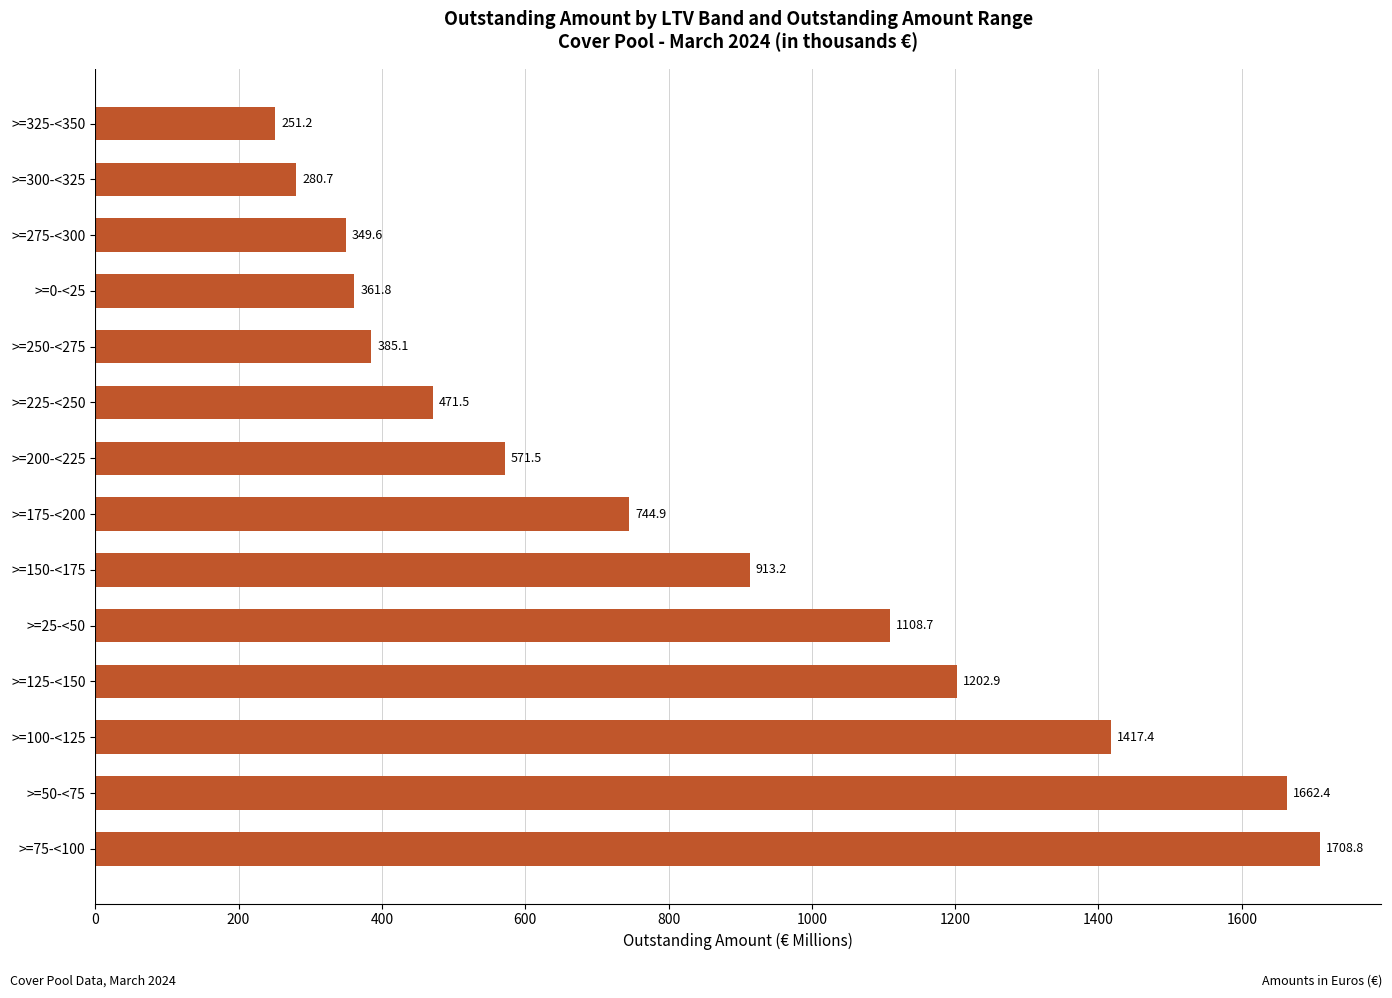

How many series are shown in this chart?

1